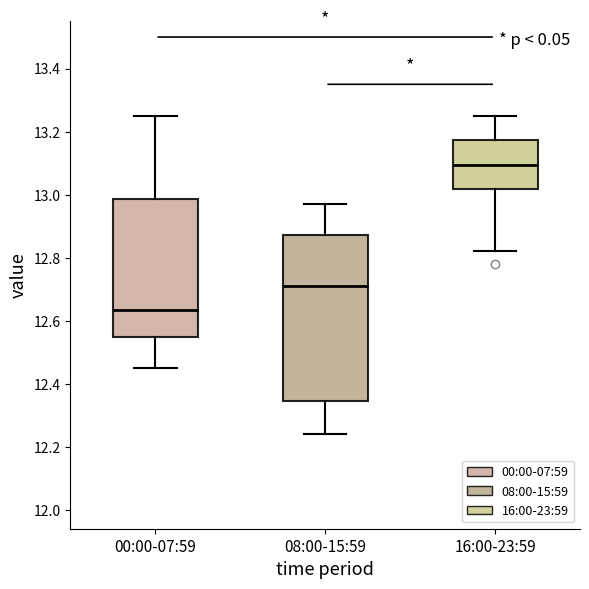

Where does the upper whisker of the box for 08:00-15:59 end on the y-axis? The values are not printed on the chart, so give them approximately, as read against the axis.

12.98